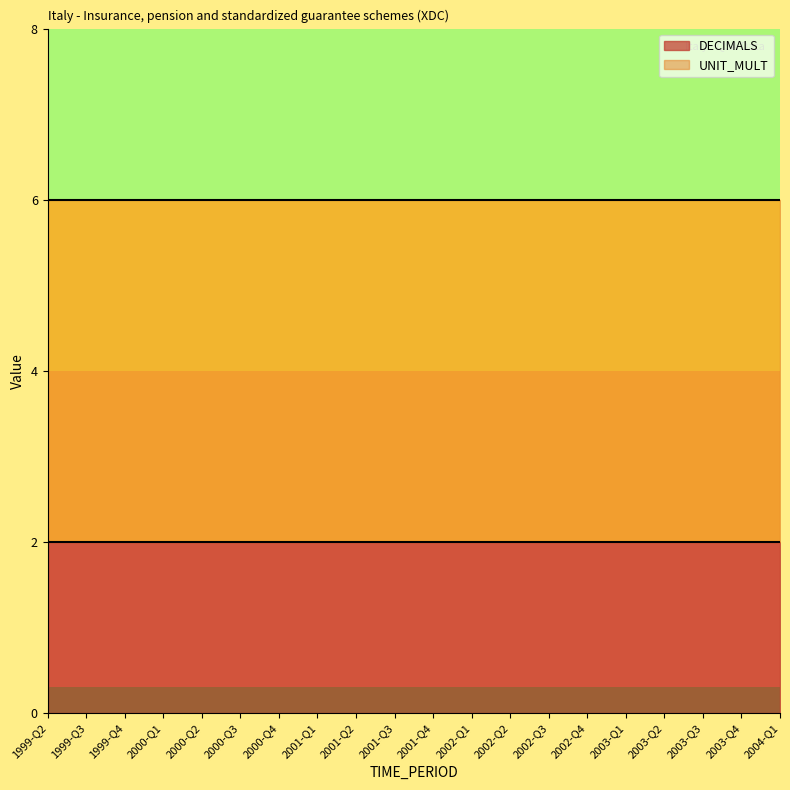

Which category has the highest value across all series?

1999-Q2